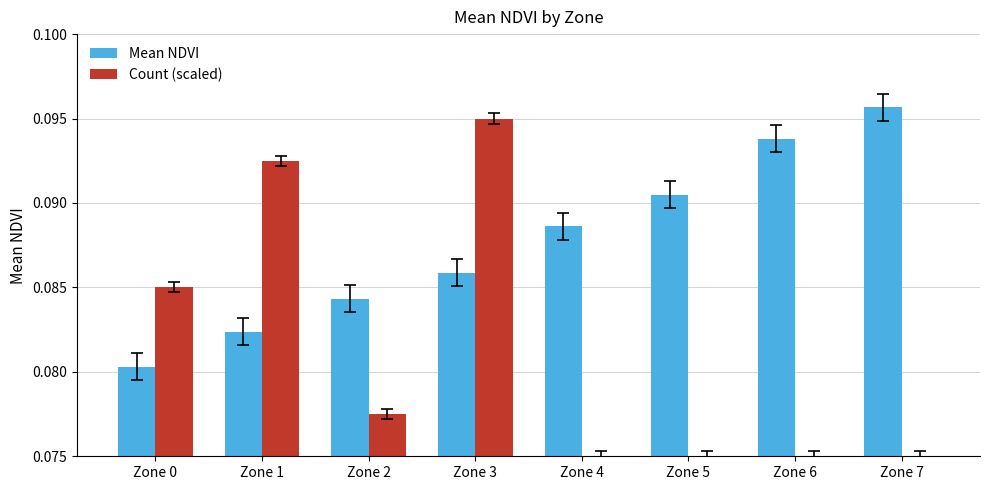

Count the Mean NDVI values in the range 0 to 1.

8